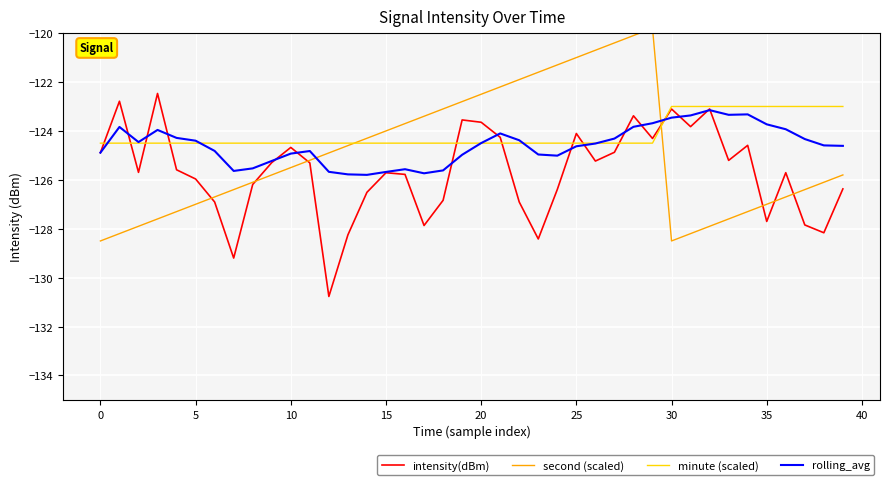

Is it true that minute (scaled) equals -63.3 at 5?

False